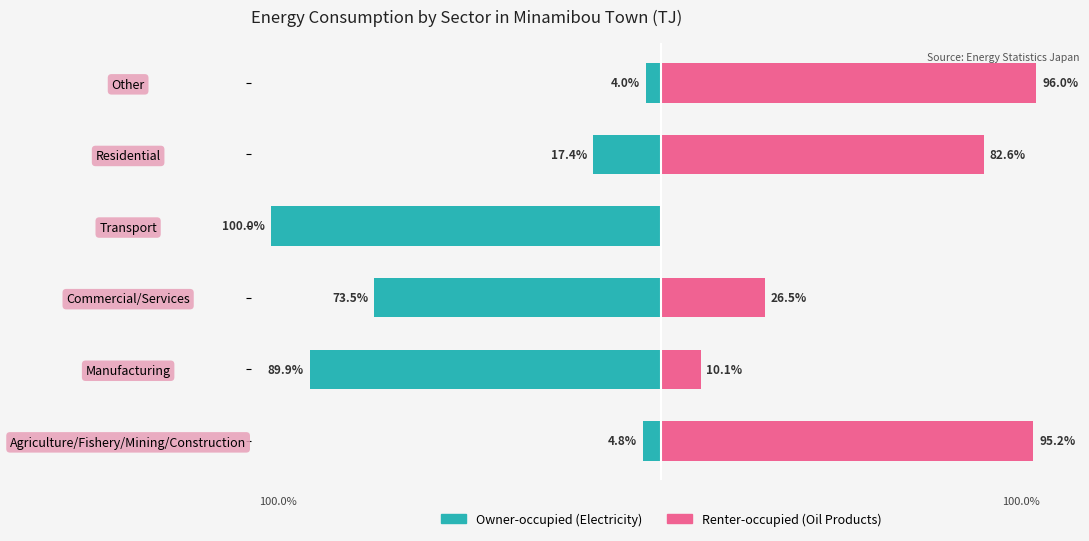

What is the difference between the Owner-occupied (Electricity) values at Residential and Transport?

82.6